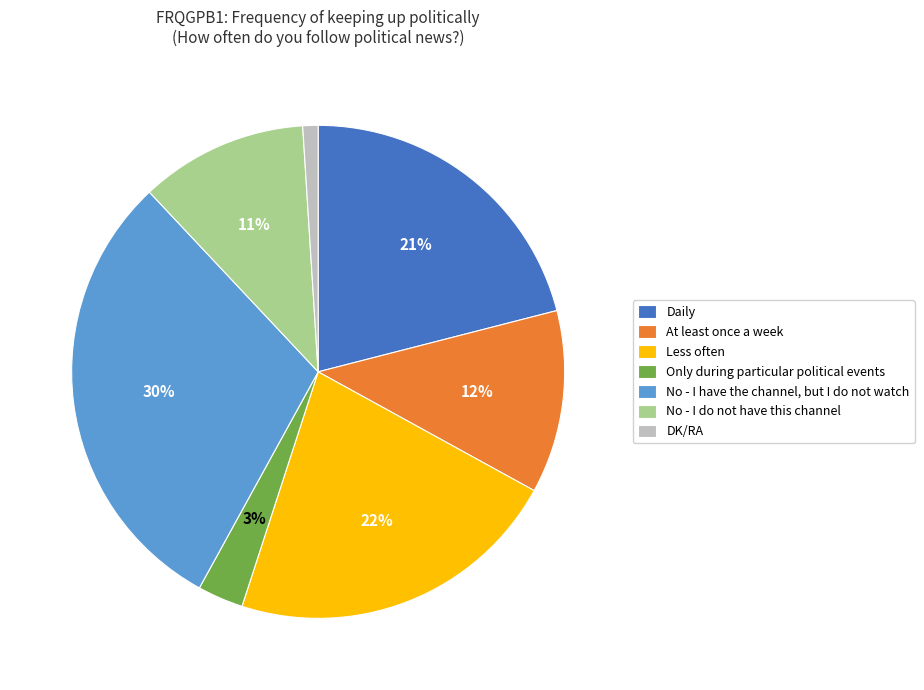

Which slice is the largest?

No - I have the channel, but I do not watch